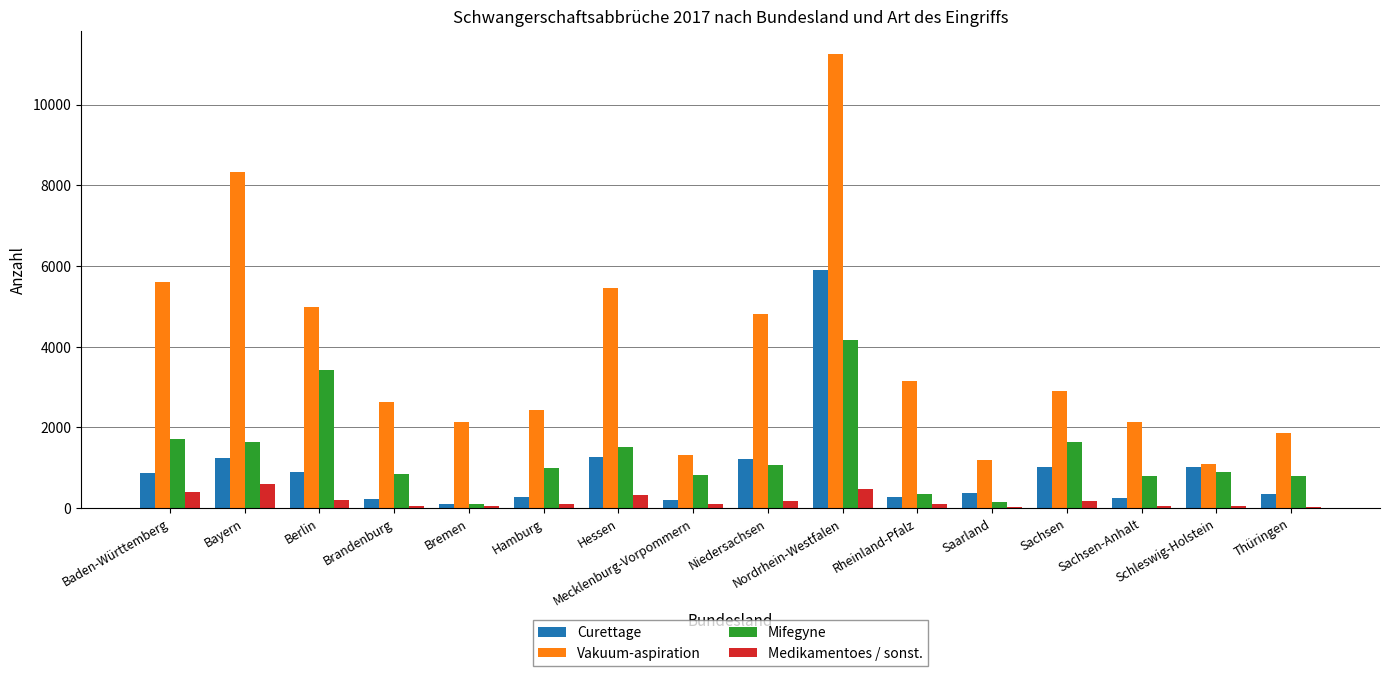

What is the spread (max minus min) of values at Berlin?

4789